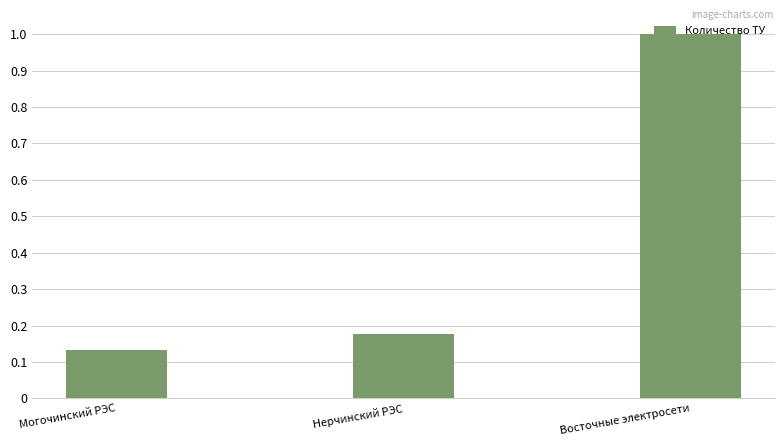

Which category has the highest value across all series?

Восточные электросети